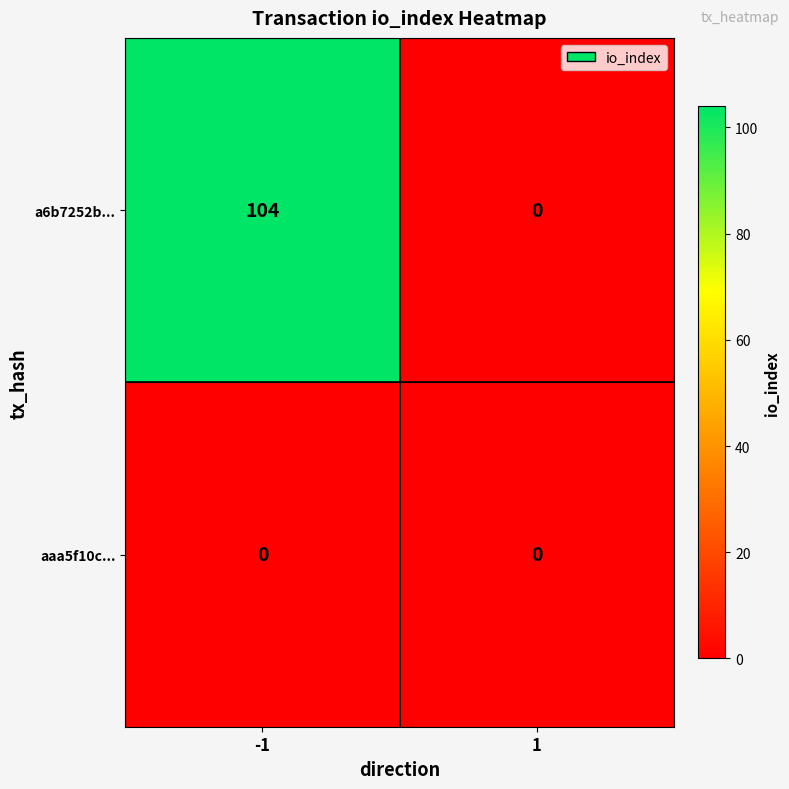

Which series has the largest range (max minus min)?

a6b7252b...